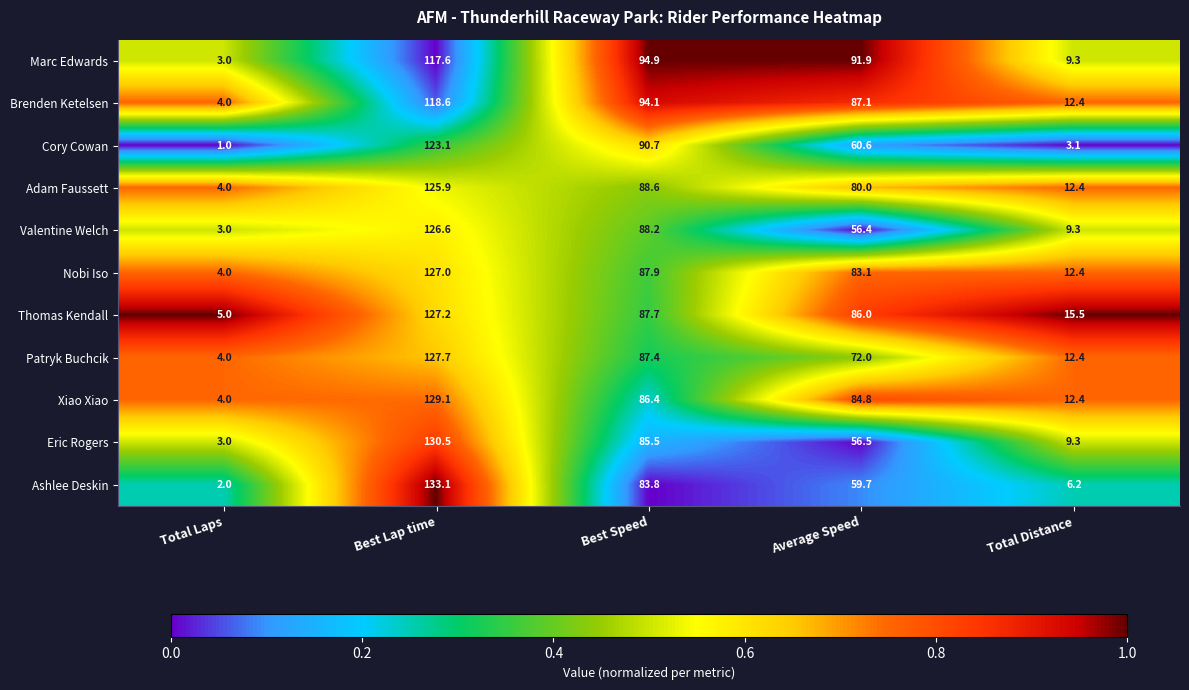

Which series has the largest total across all categories?

Thomas Kendall